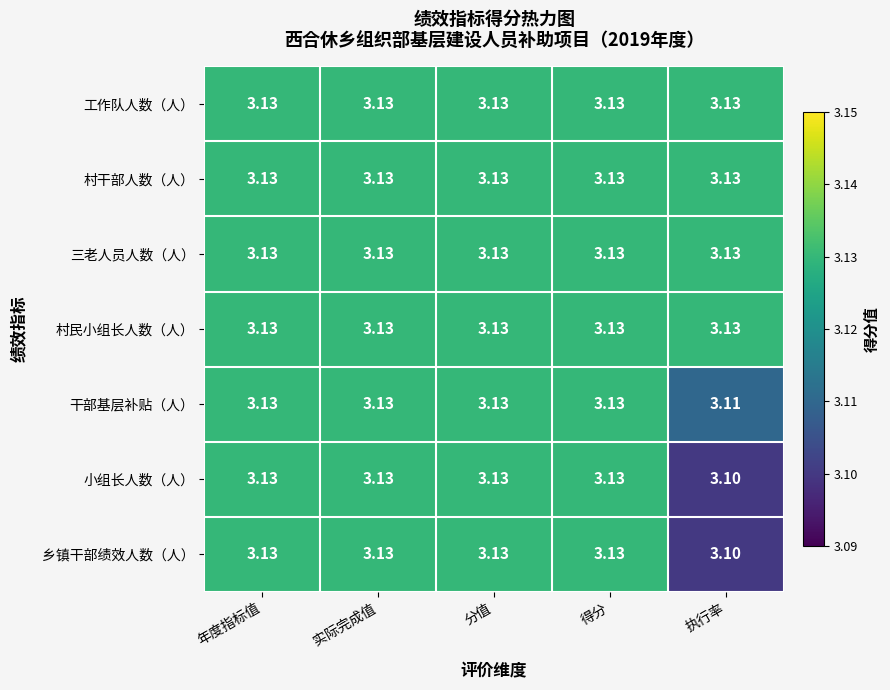

Which label corresponds to the smallest value in the chart?

执行率